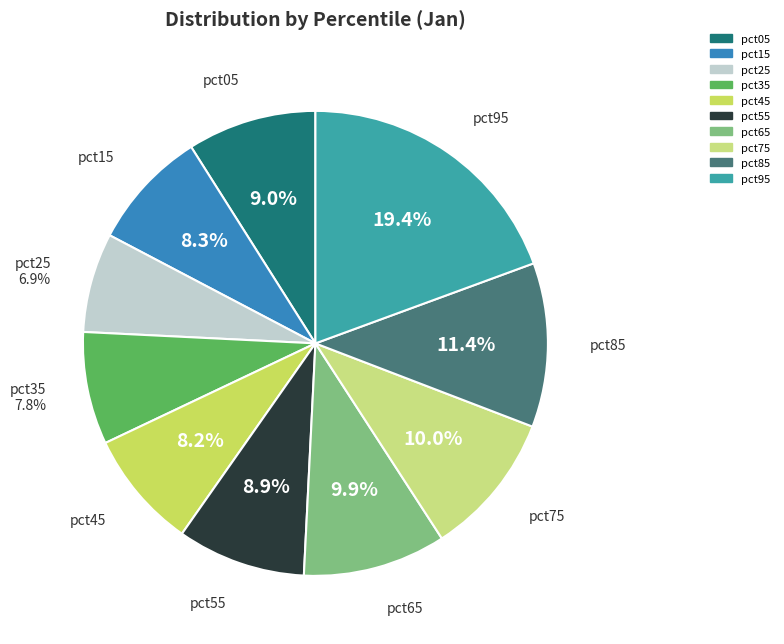

Rank the categories by value from highest to lowest.

pct95, pct85, pct75, pct65, pct05, pct55, pct15, pct45, pct35, pct25